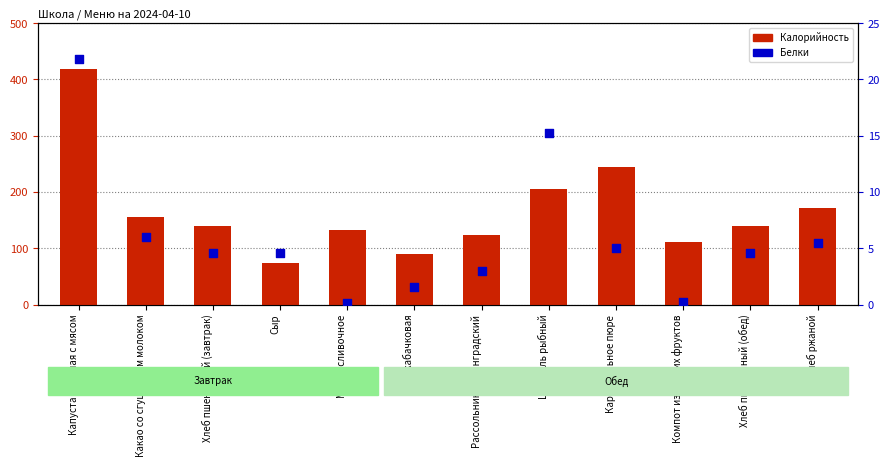

What are all the series names shown in the legend?

Калорийность, Белки